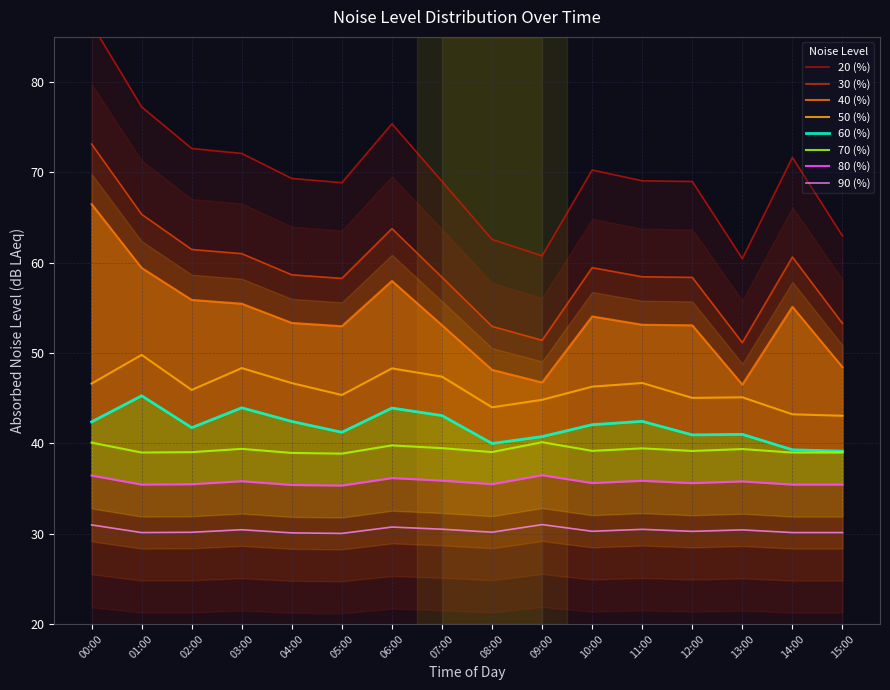

At how many categories does at least one series exceed 72?

5